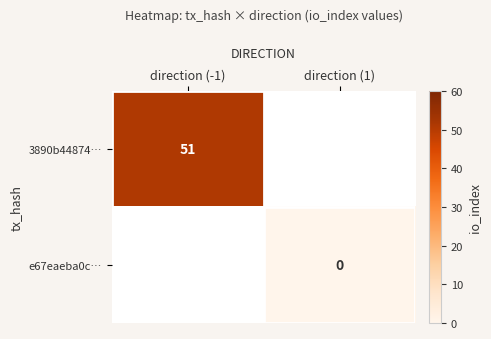

How many categories are shown in the chart?

2